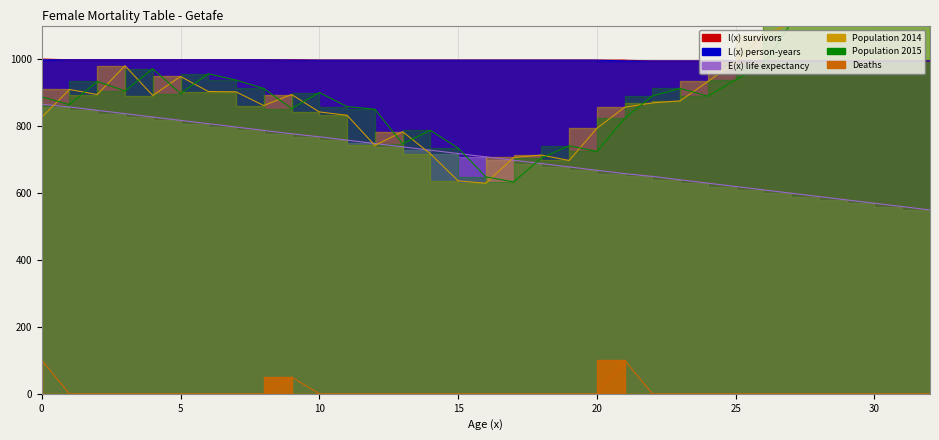

Which series changed the most between 19 and 21?

Population 2014